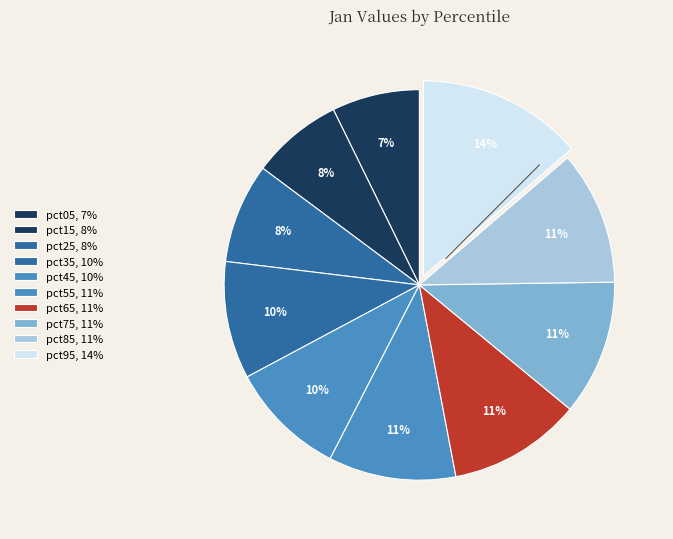

How many slices are in this pie chart?

10